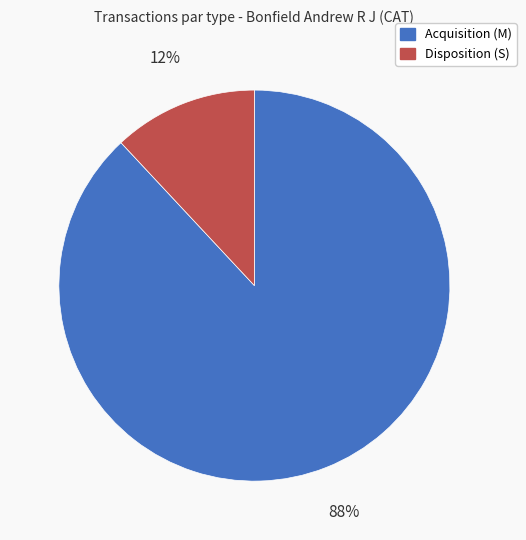

Is it true that Acquisition (M) is 88% of the pie?

True